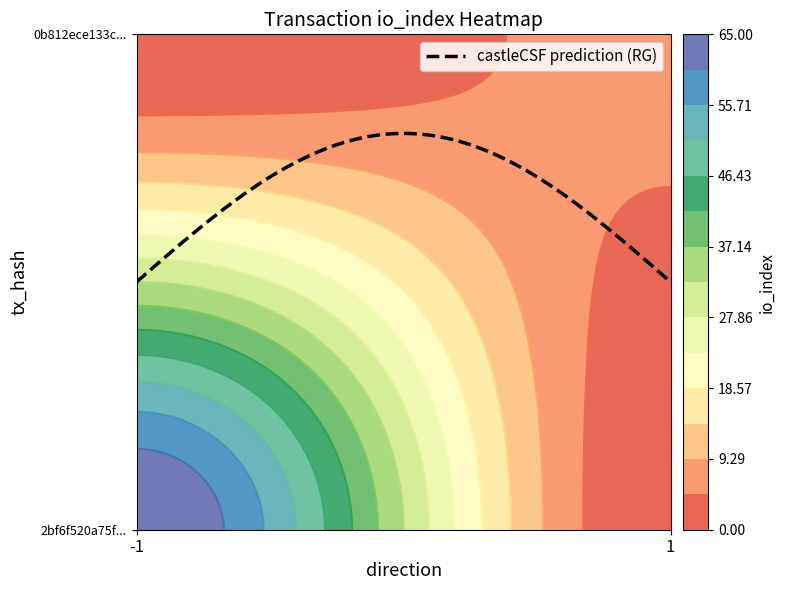

Rank the series by their average value, from lowest to highest.

0b812ece133c119343b9f85acbd84682baebb3b, 2bf6f520a75f08368893ef029f87b1ceeaab08e